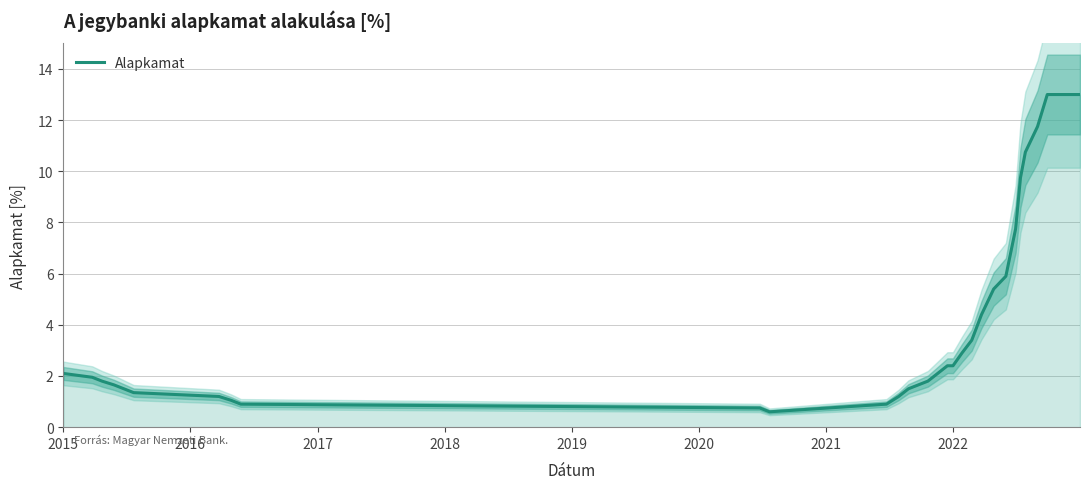

What is the maximum value for Alapkamat?

13.0